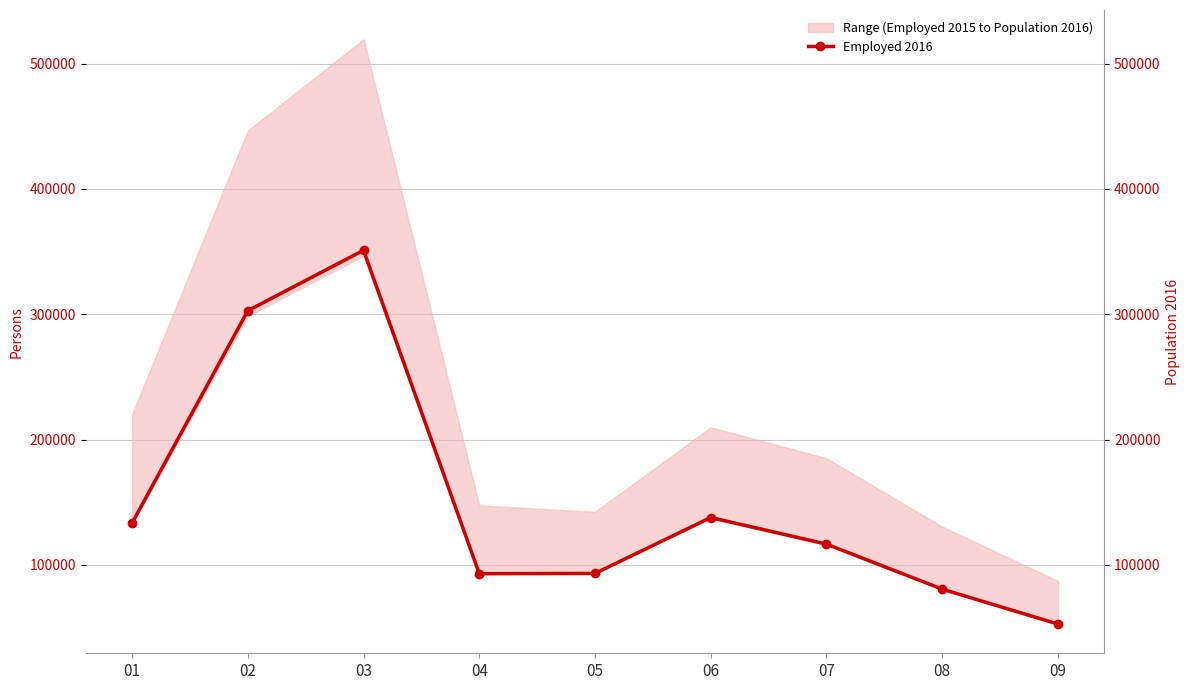

At which category does the data reach its first local valley?

04